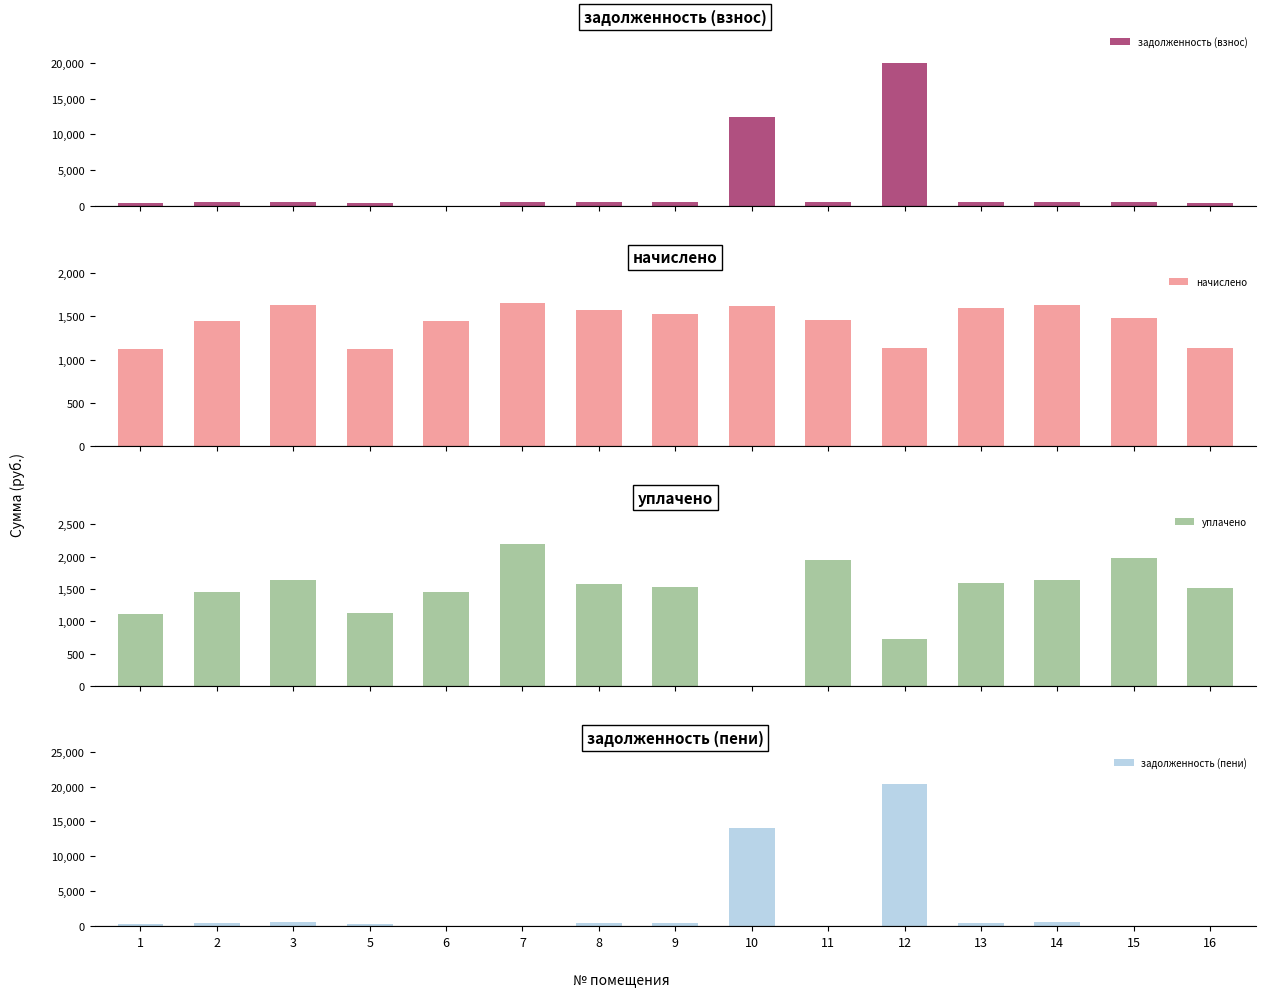

True or false: задолженность (пени) has a value of 20370.5 at 12.

True